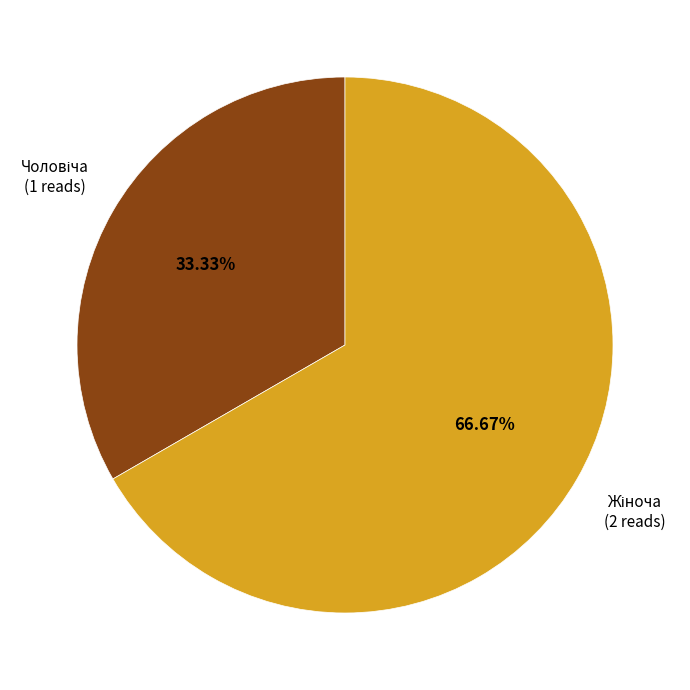

Does any single category account for the majority?

Yes